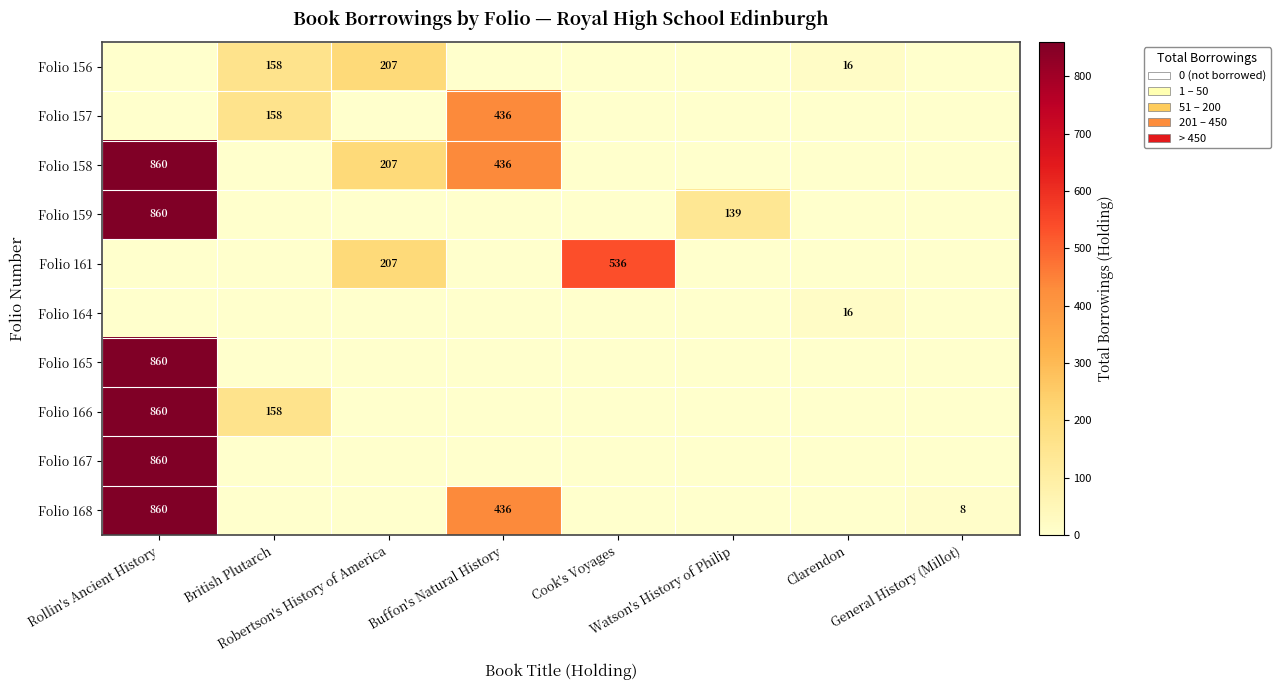

What is the total value across all series at Rollin's Ancient History?

5160